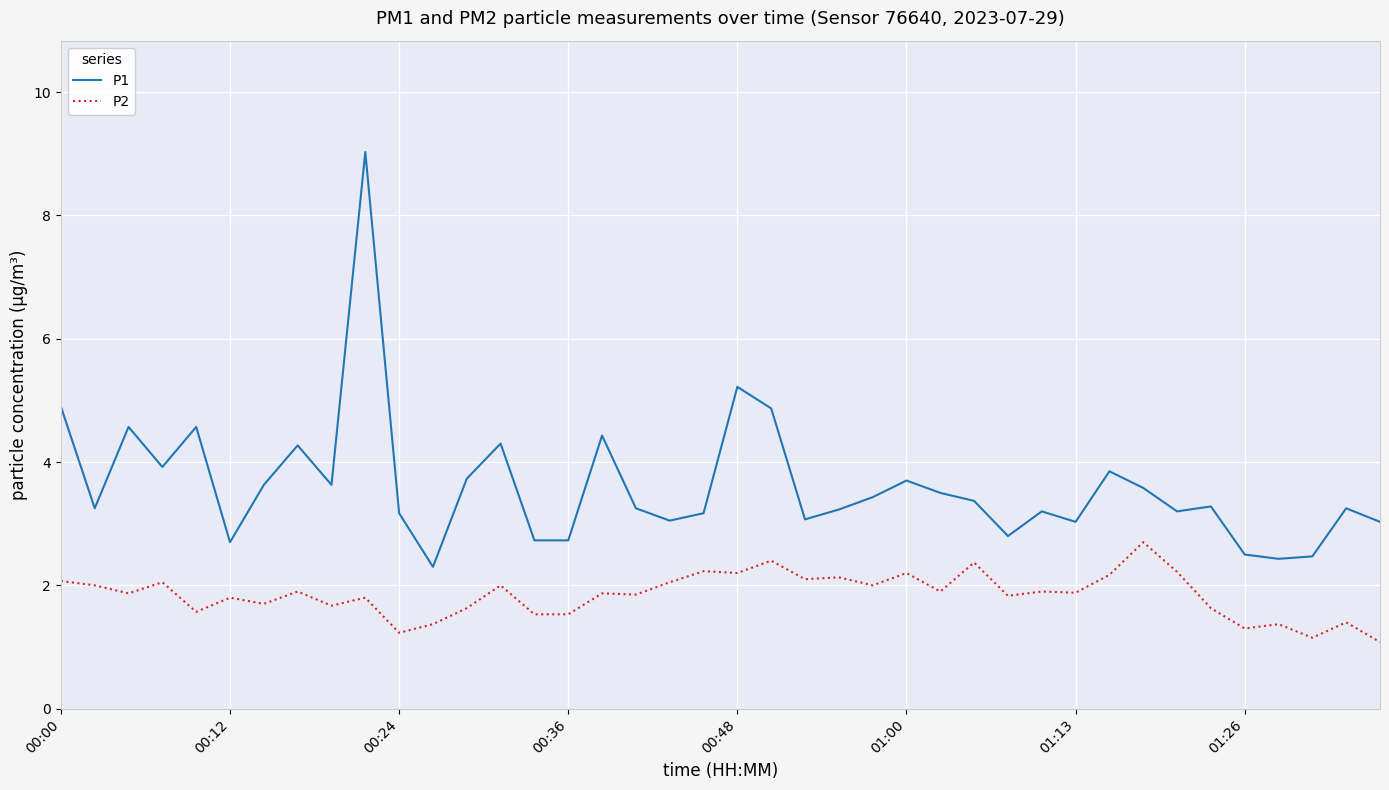

Which series has the widest spread of values?

P1